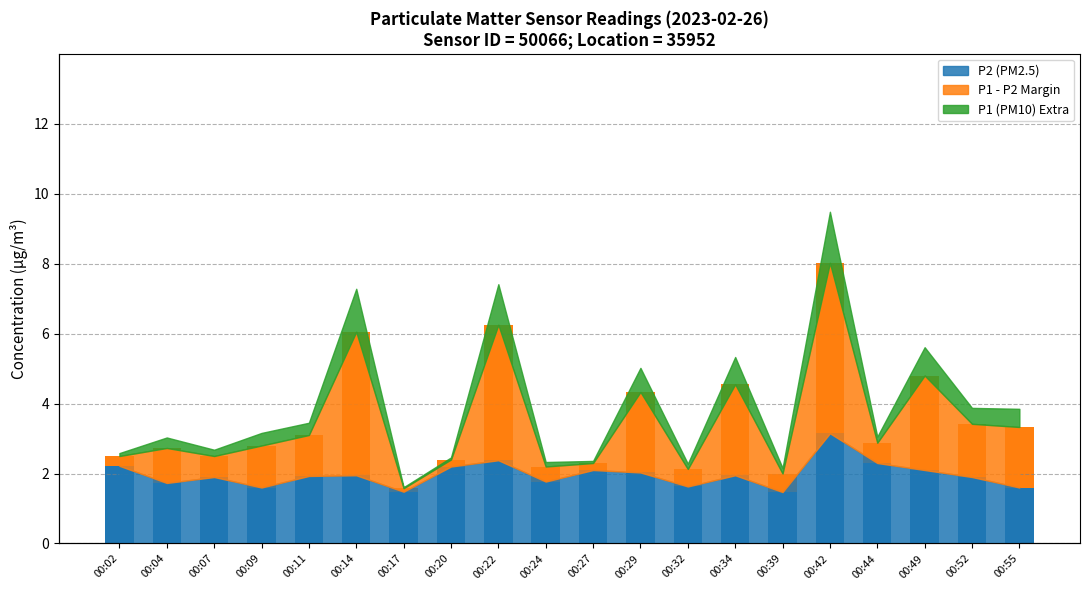

At which category is the sum across all series the highest?

00:42